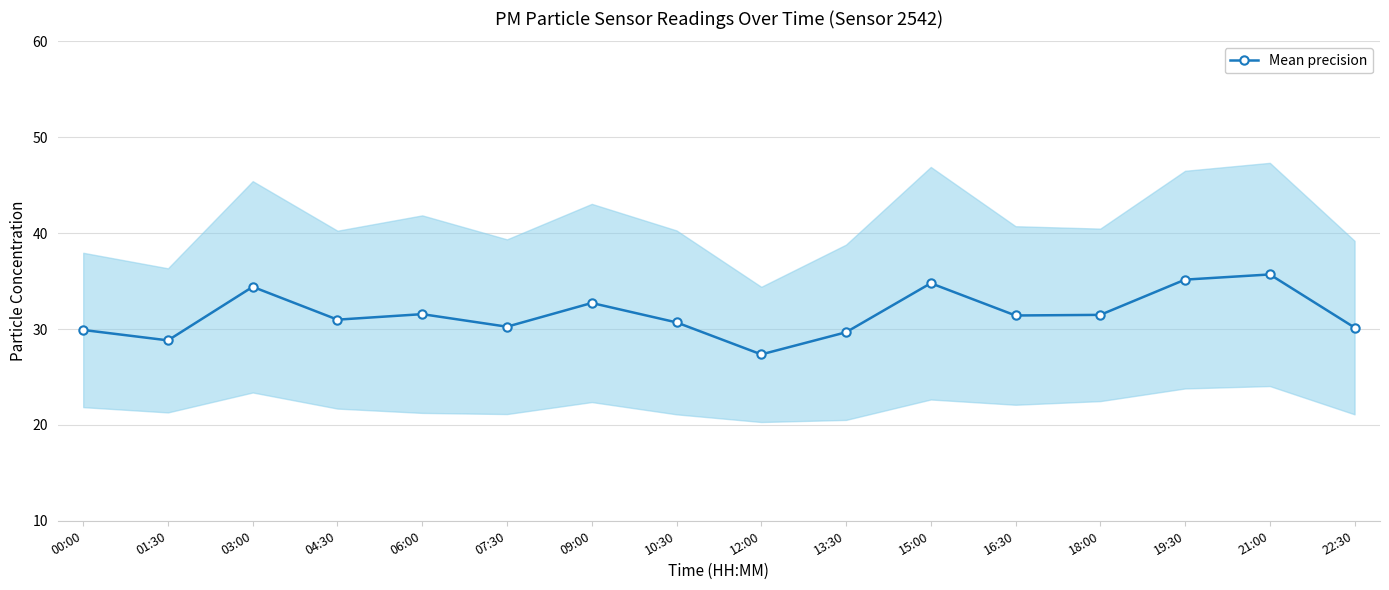

What is the difference between the values at 03:00 and 13:30?

4.7